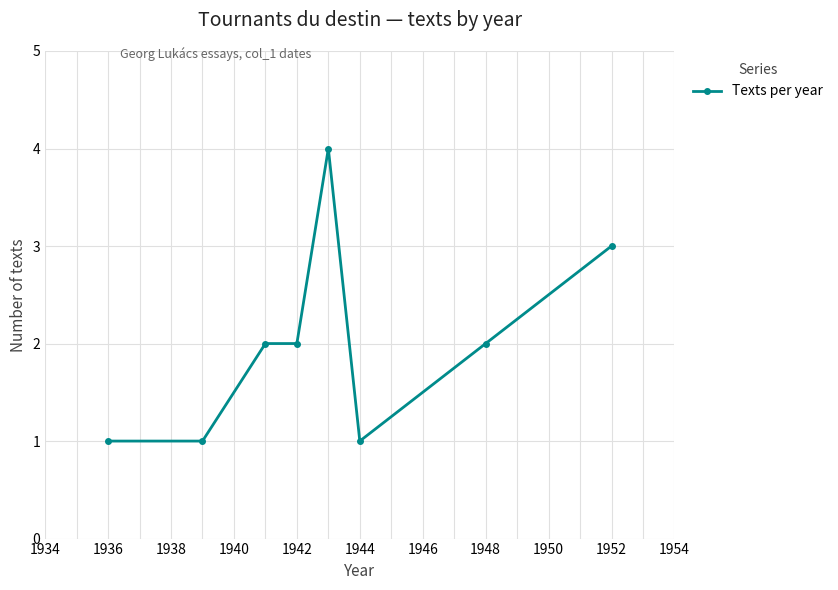

Count the number of categories in the chart.

8